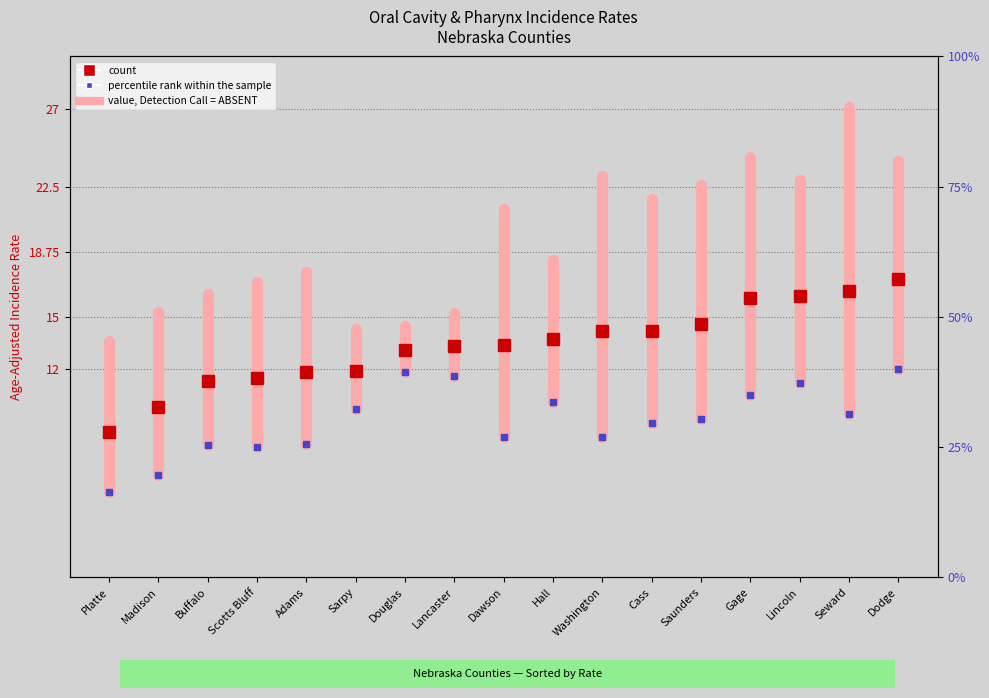

What value does the Lower 95% CI series have at Lincoln?

11.2